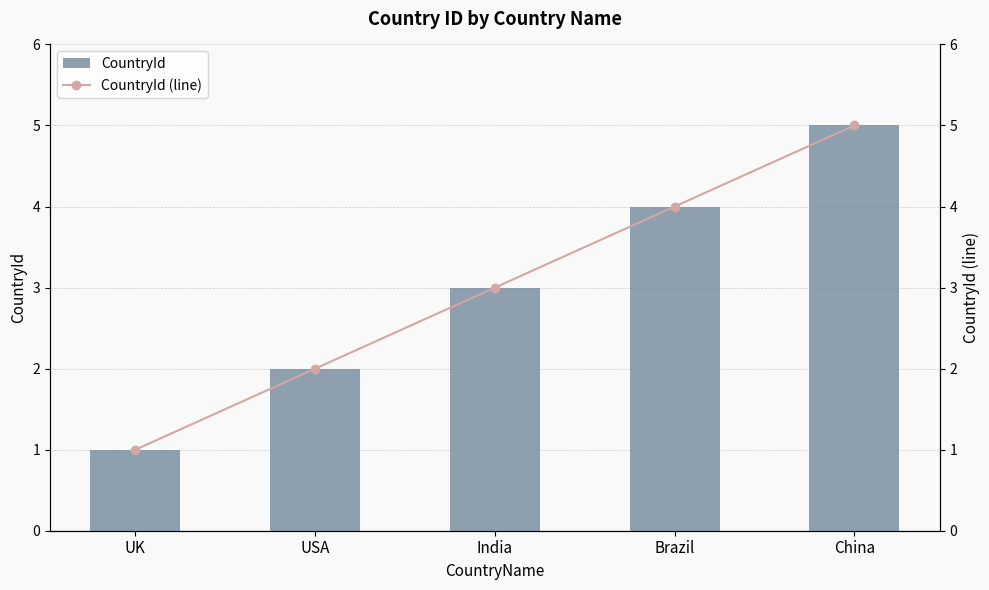

What is the label of the 1st bar from the right?

China